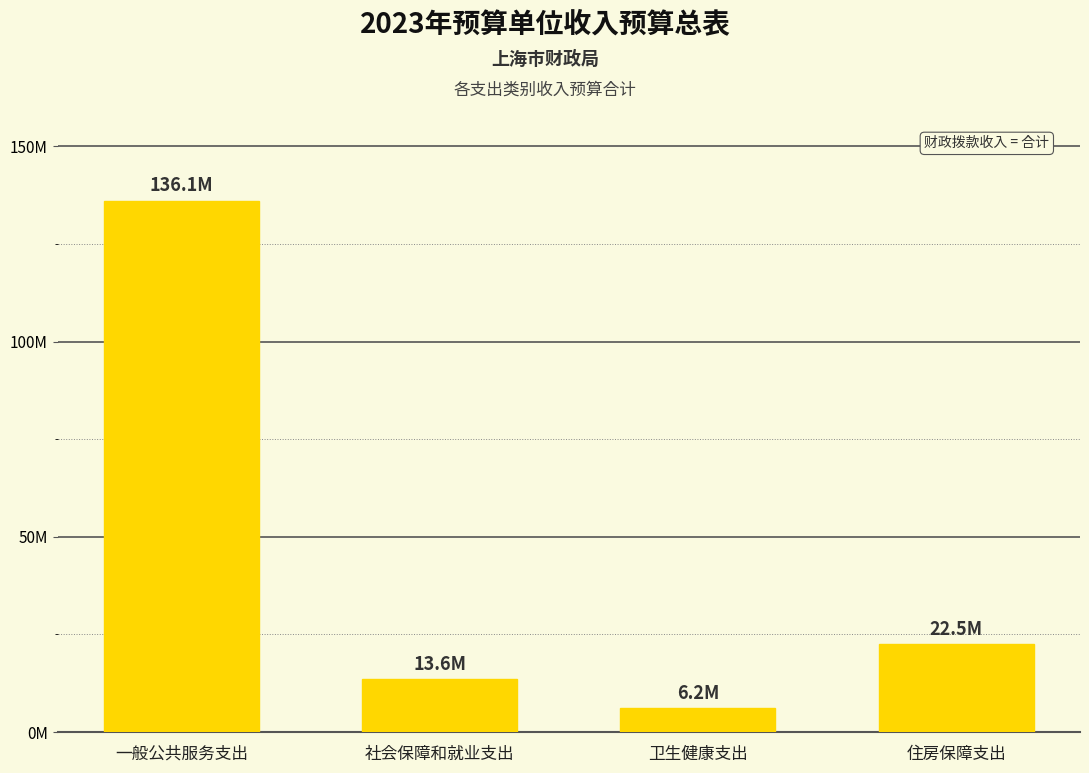

Rank the categories by value from lowest to highest.

卫生健康支出, 社会保障和就业支出, 住房保障支出, 一般公共服务支出